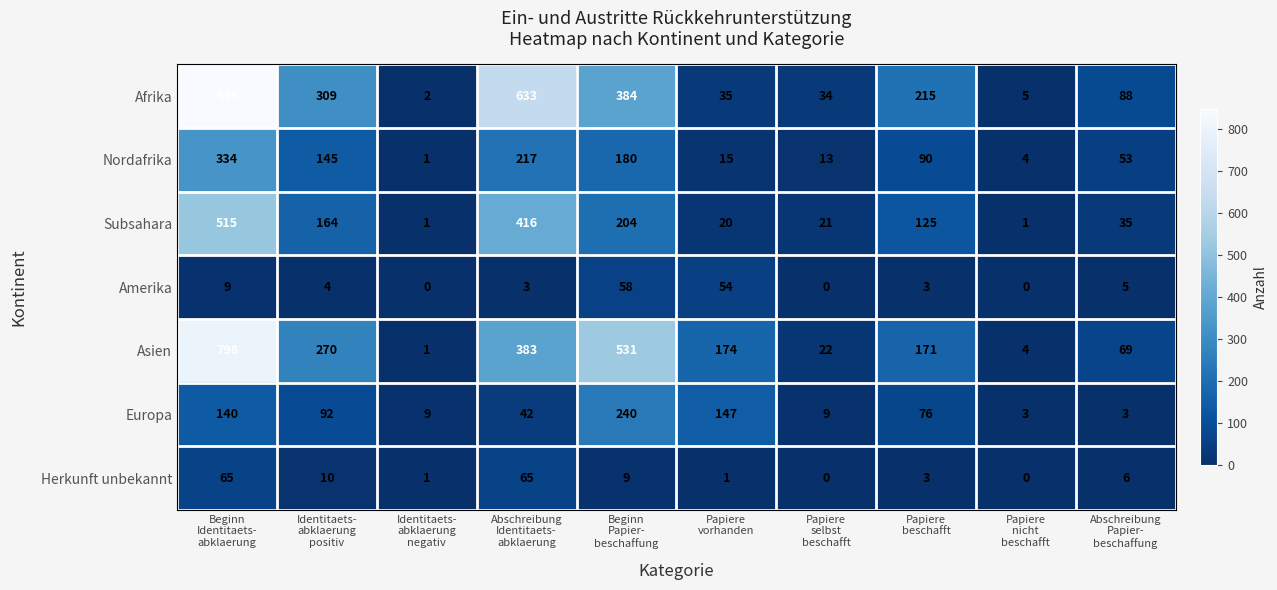

What is the maximum value for Afrika?

849